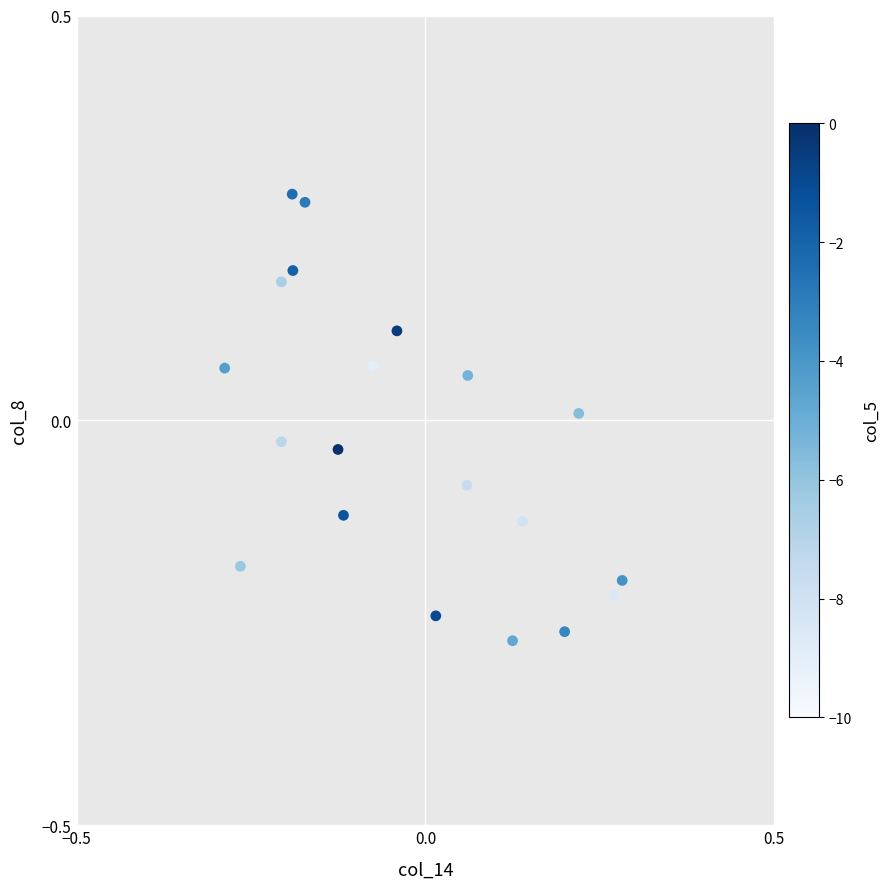

What is the range of Y values (max minus min)?

0.6